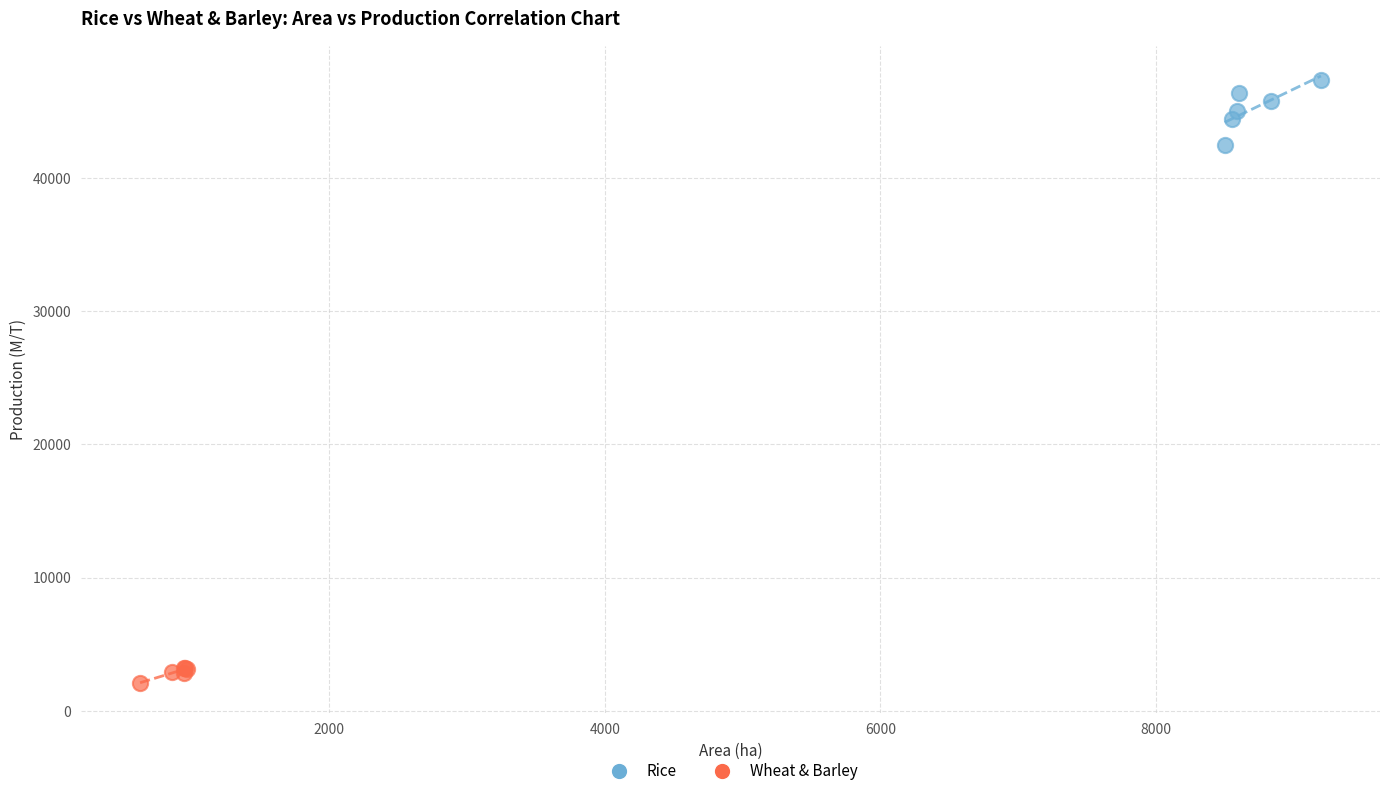

Which series reaches the maximum Y coordinate?

Rice